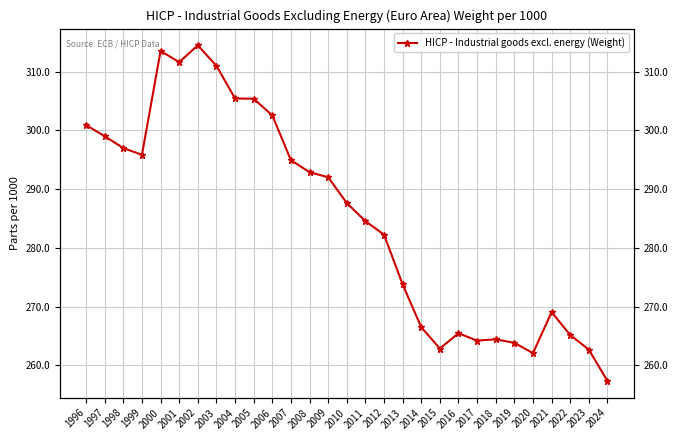

Between 2024 and 2009, which is larger?

2009